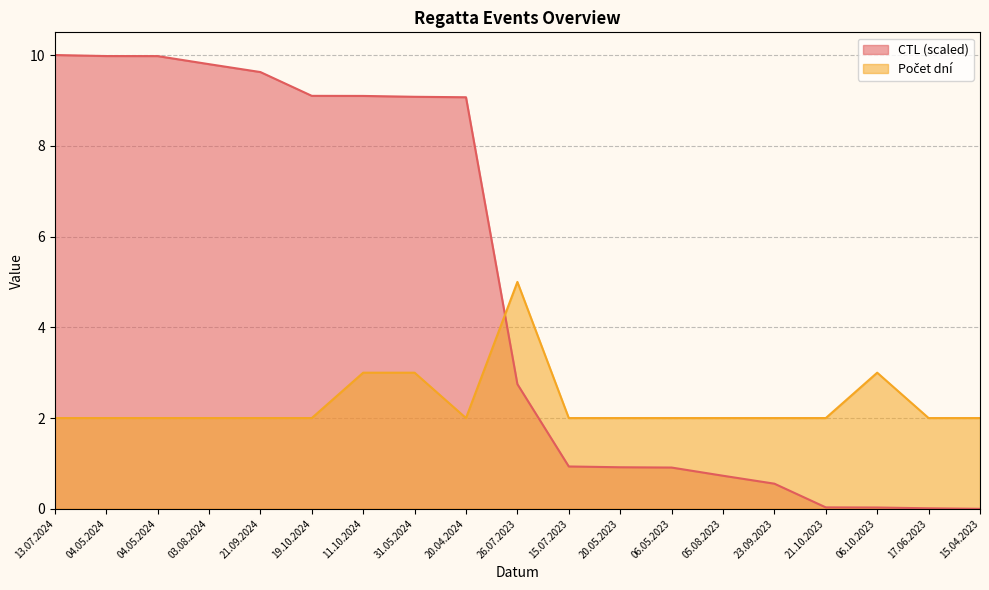

At which label does Počet dní reach its peak?

26.07.2023